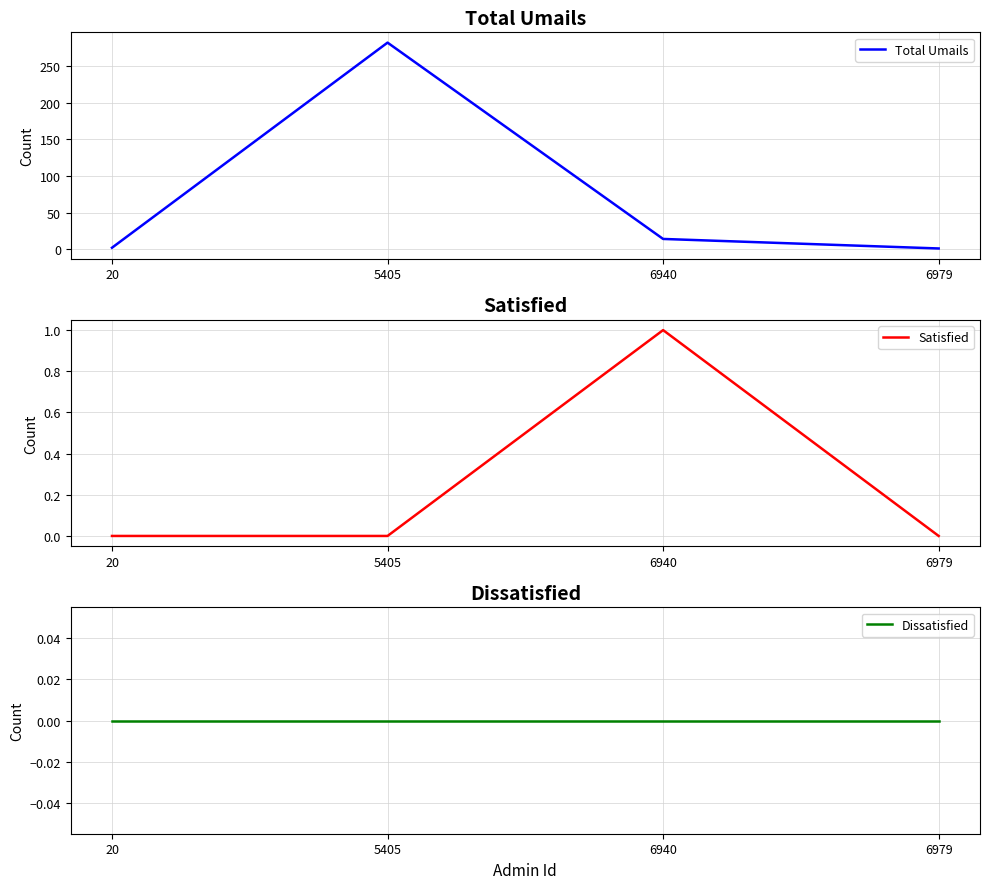

What is the sum of all Total Umails values?

299